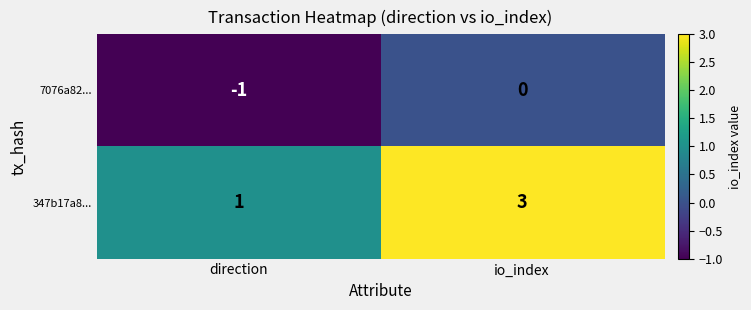

What is the smallest value displayed?

-1